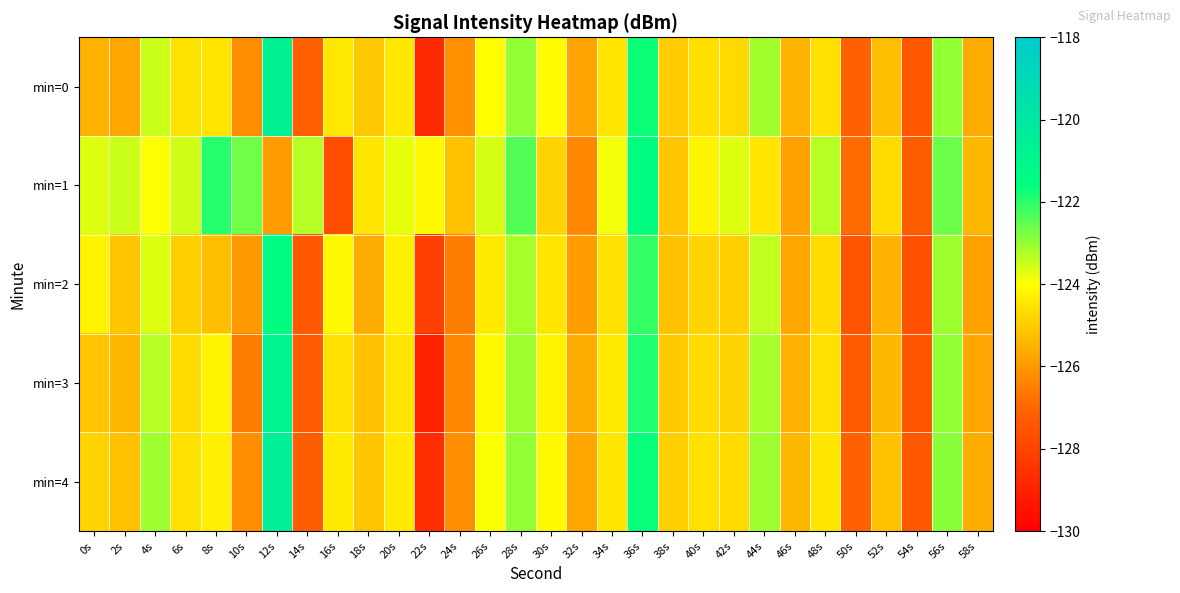

List the series in order of their peak value, highest first.

min=4, min=0, min=3, min=1, min=2